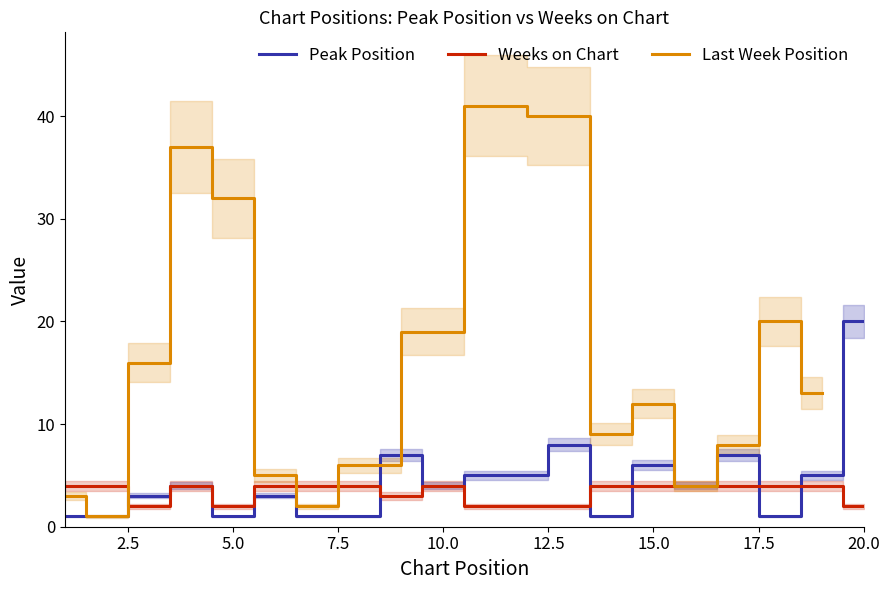

Is this an area chart (filled region under the line)?

No